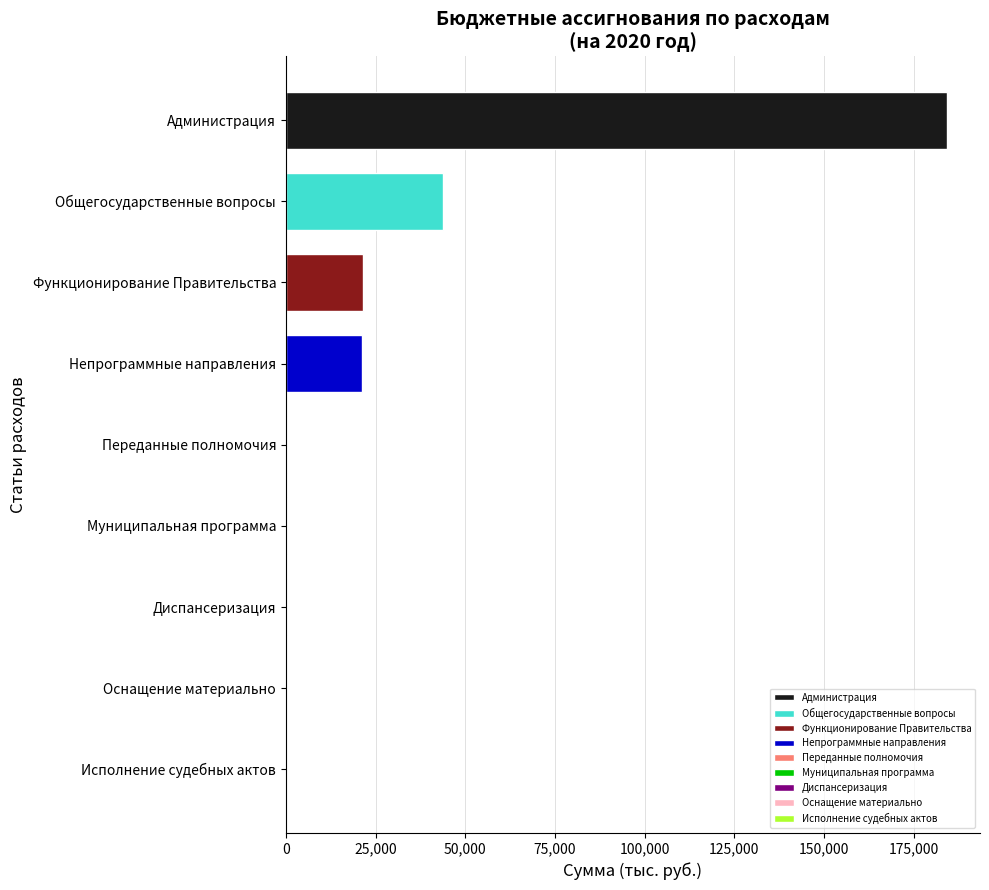

What is the greatest value displayed?

184282.8